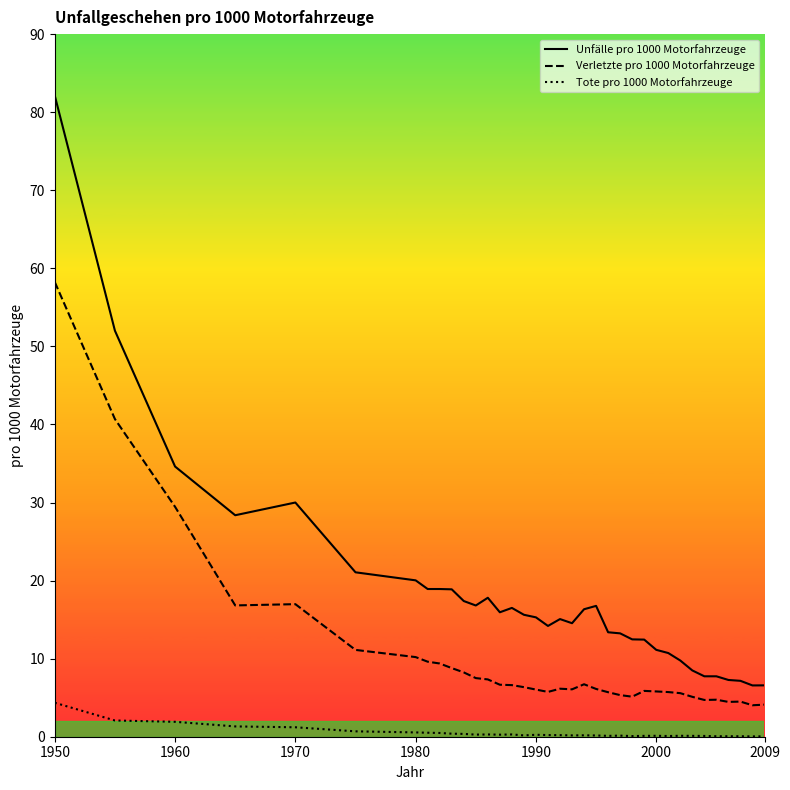

True or false: Verletzte pro 1000 Motorfahrzeuge and Unfälle pro 1000 Motorfahrzeuge intersect in this chart.

False